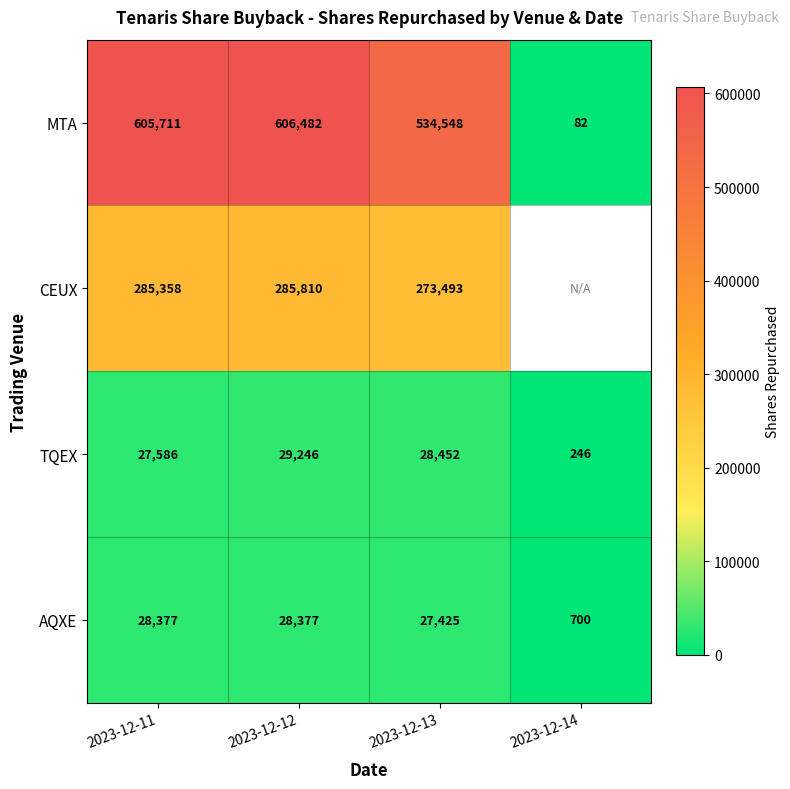

What is the maximum value for MTA?

606482